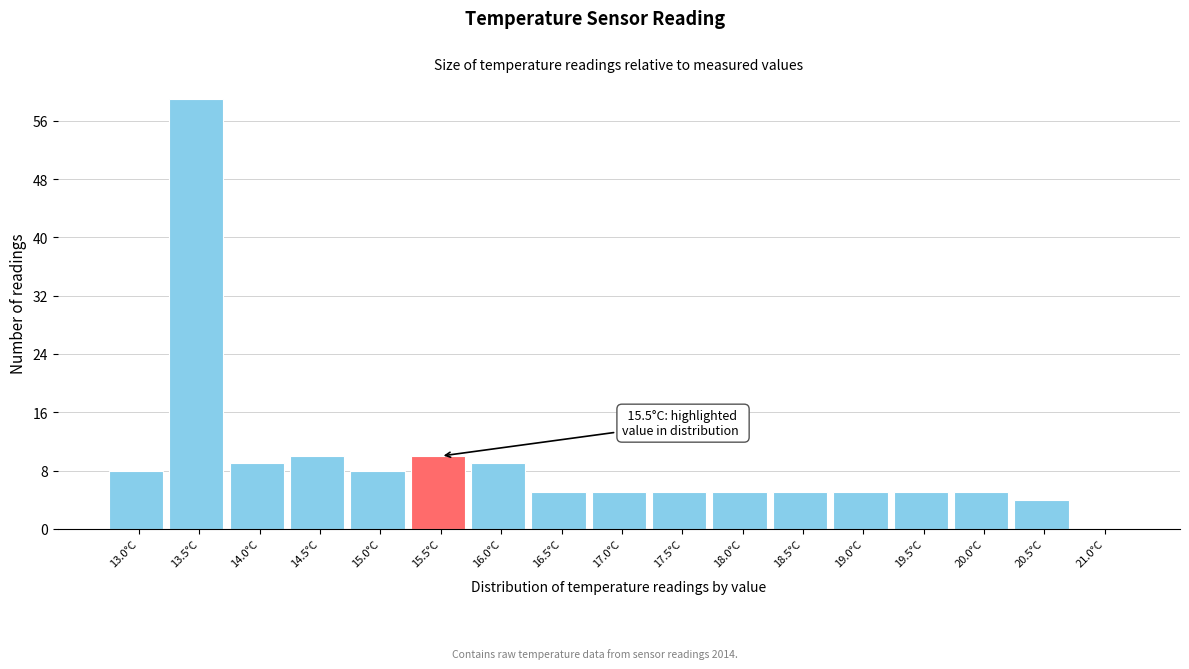

Reading left to right, transcribe all the data shown in this chart.

13.0°C=8	13.5°C=59	14.0°C=9	14.5°C=10	15.0°C=8	15.5°C=10	16.0°C=9	16.5°C=5	17.0°C=5	17.5°C=5	18.0°C=5	18.5°C=5	19.0°C=5	19.5°C=5	20.0°C=5	20.5°C=4	21.0°C=0